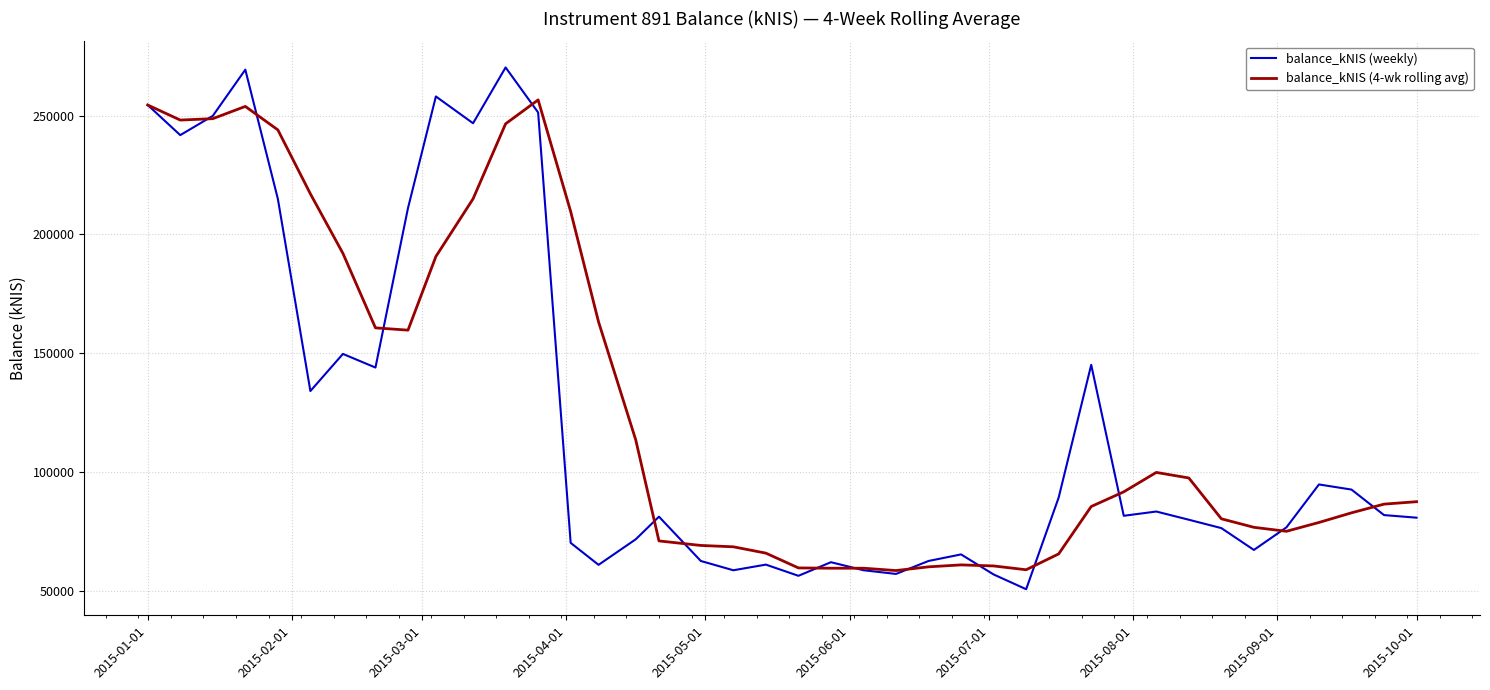

Rank the series by their maximum value, from lowest to highest.

balance_kNIS (4-wk rolling avg), balance_kNIS (weekly)